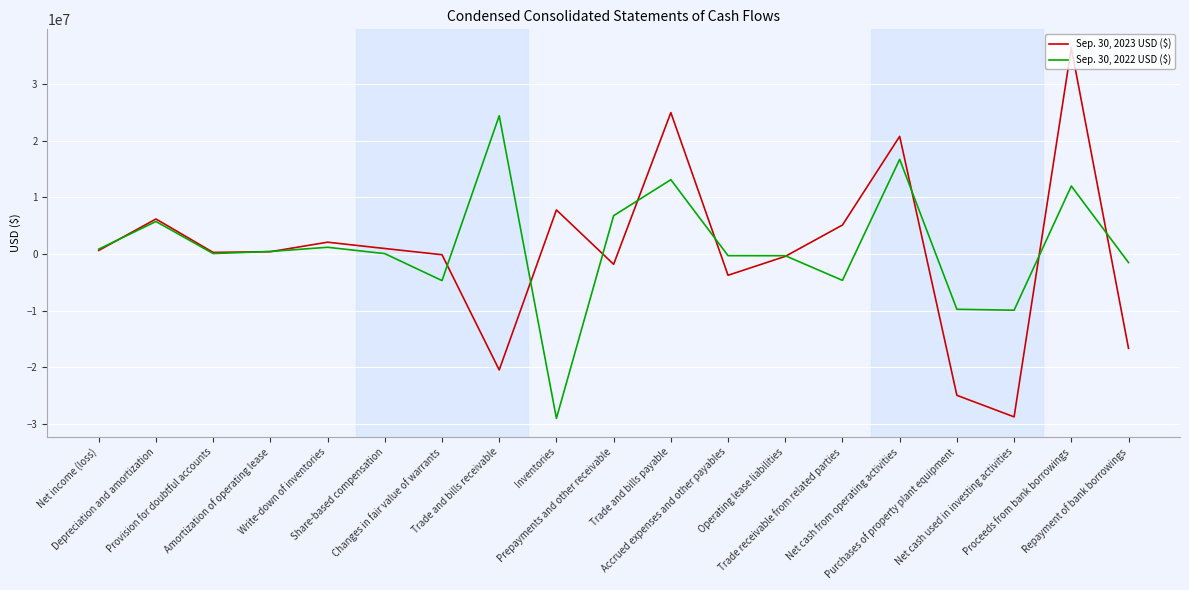

What is the minimum value shown in the chart?

-29001132